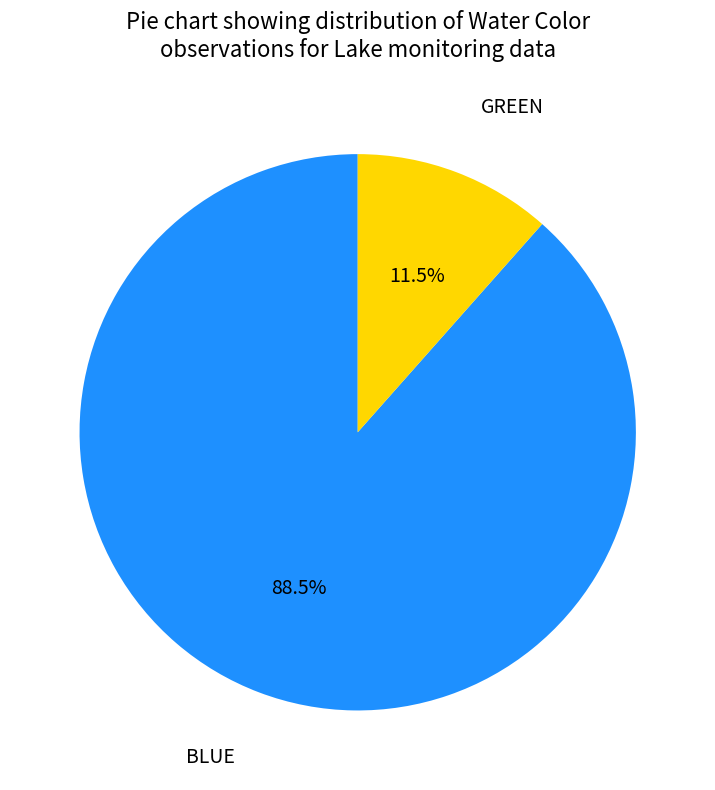

What is the total percentage of BLUE and GREEN?

100.0%